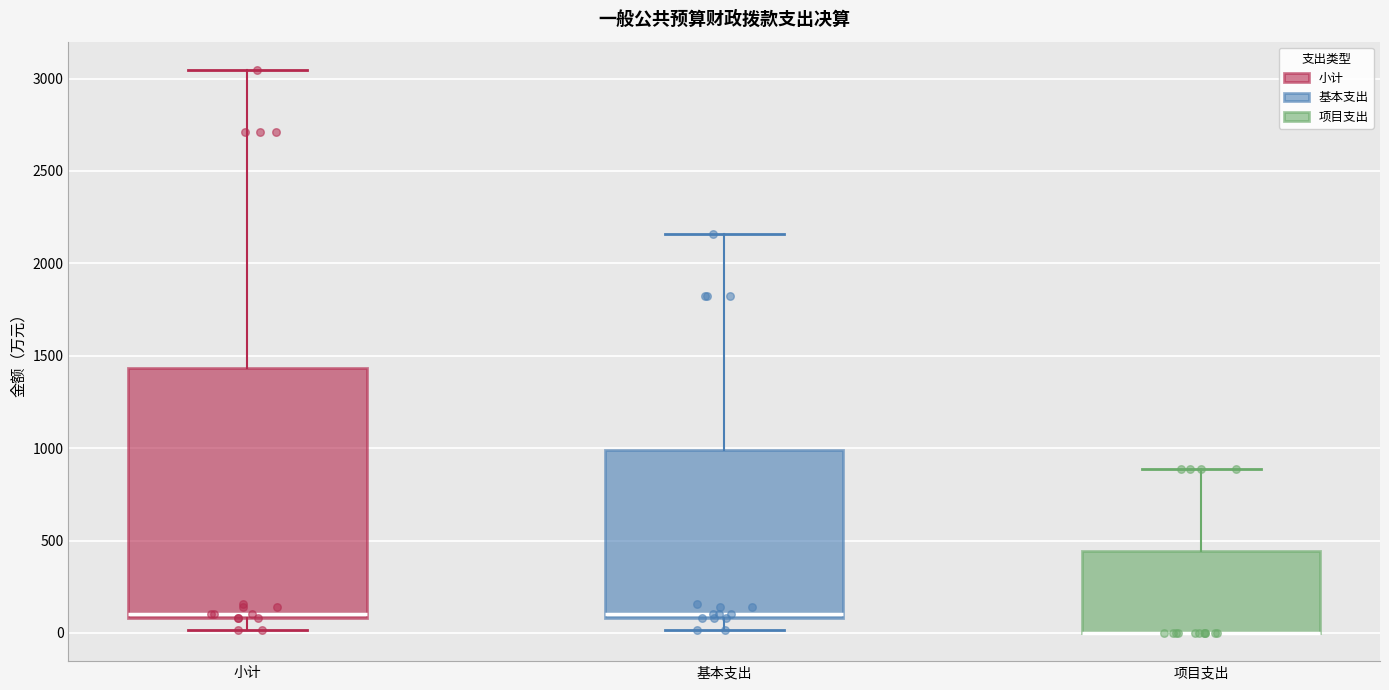

Reading left to right, transcribe this box plot: for each box, give where its median line is, the range the box spans, and where its two whiskers end, as read against the y-axis. The values are not printed on the chart, so give them approximately, as read against the axis.

小计: median 100 (just above the box's lower edge), box 100 to 1450, whiskers 0 to 3050
基本支出: median 100 (just above the box's lower edge), box 100 to 1000, whiskers 0 to 2150
项目支出: median 0 (drawn on the box's lower edge), box 0 to 450, whiskers 0 to 900